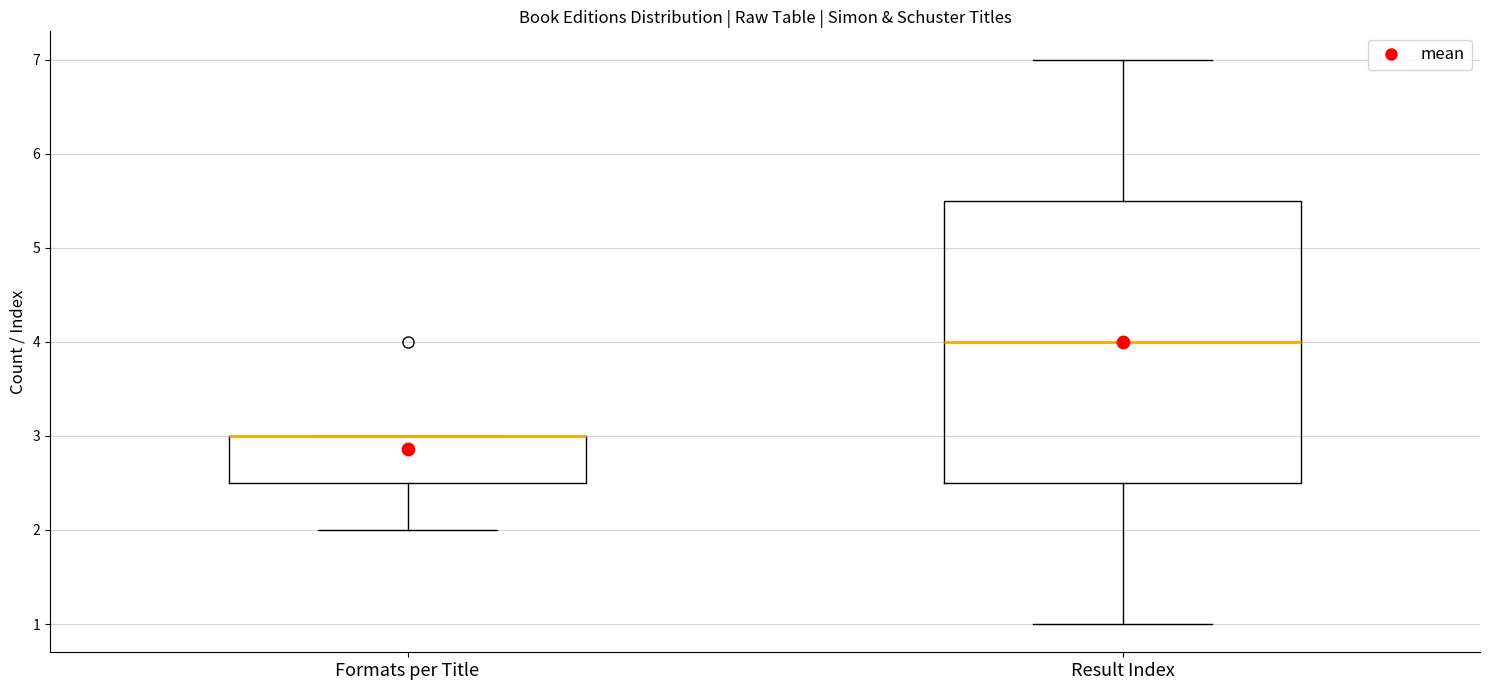

Which box is the tallest, from its lower edge to its upper edge?

Result Index